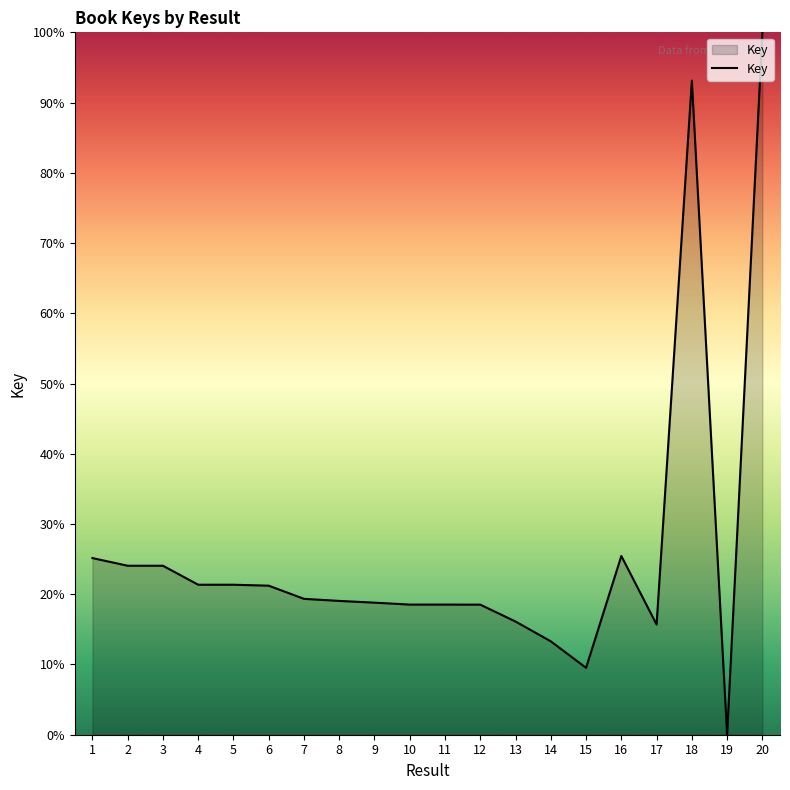

What is the ratio of the value at 9 to the value at 2?

0.8